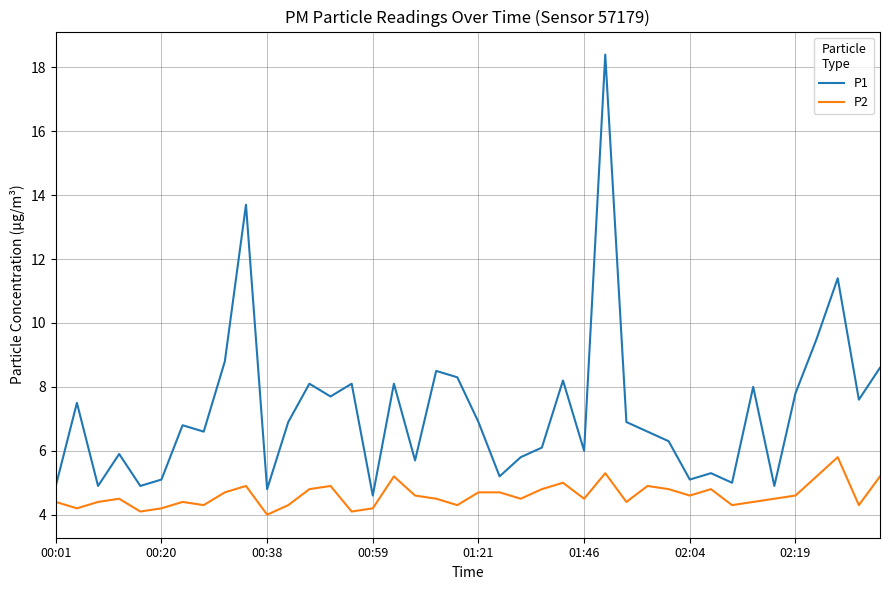

True or false: P1 and P2 intersect in this chart.

False